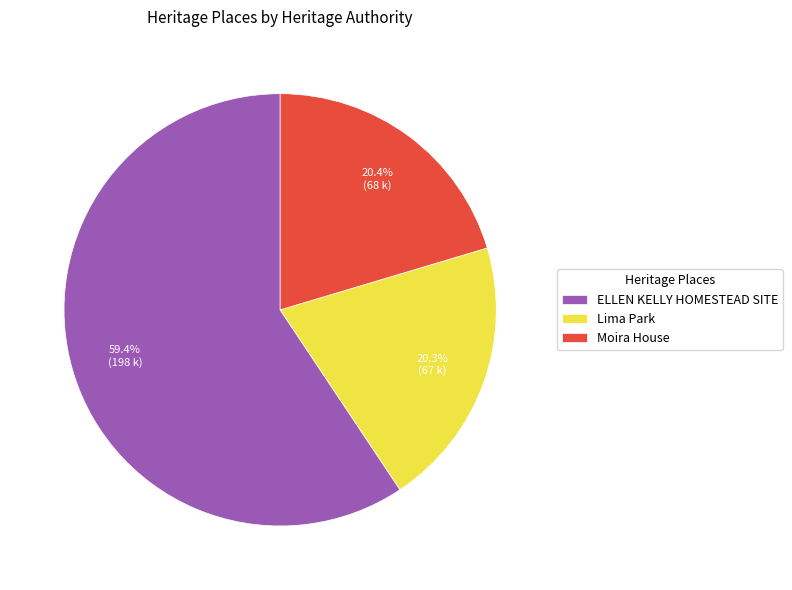

Does any single category account for the majority?

Yes